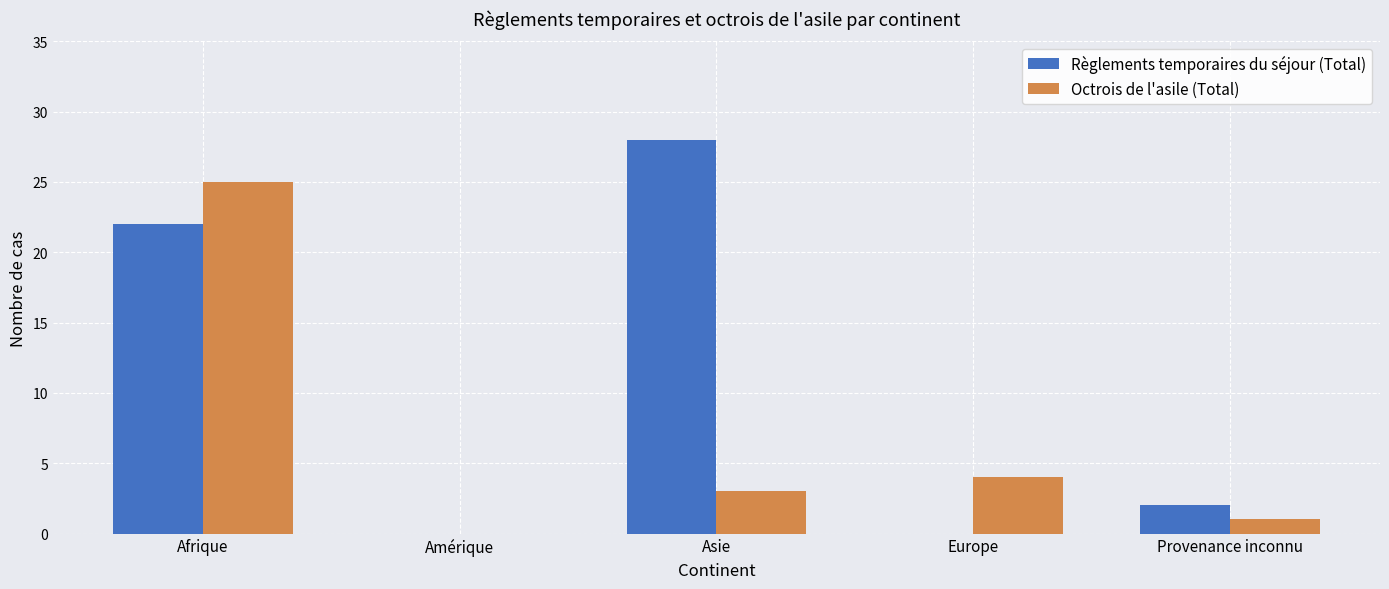

Are the bars horizontal?

No